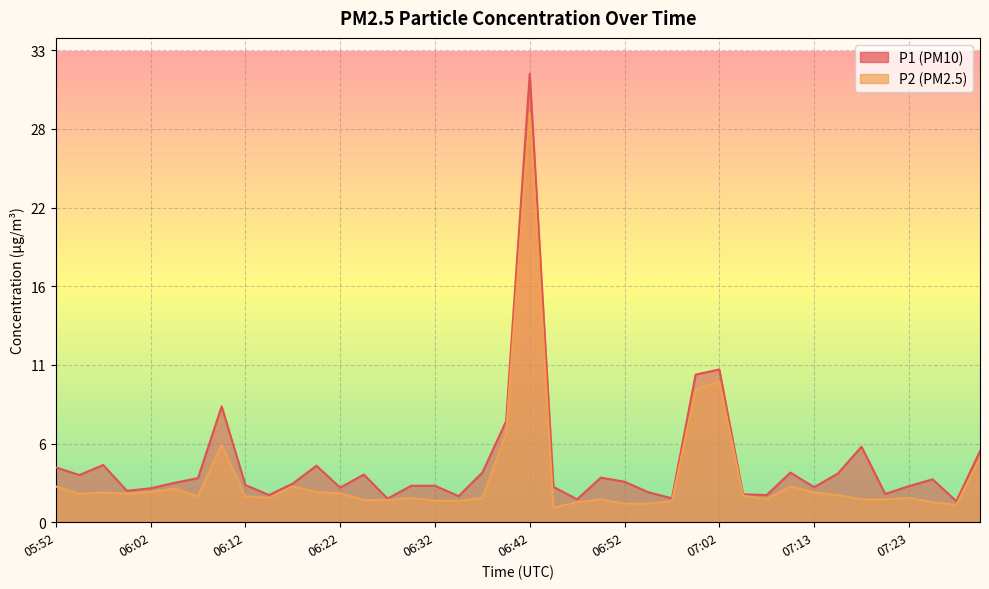

What is the difference between the highest and lowest values at 06:52?

1.5